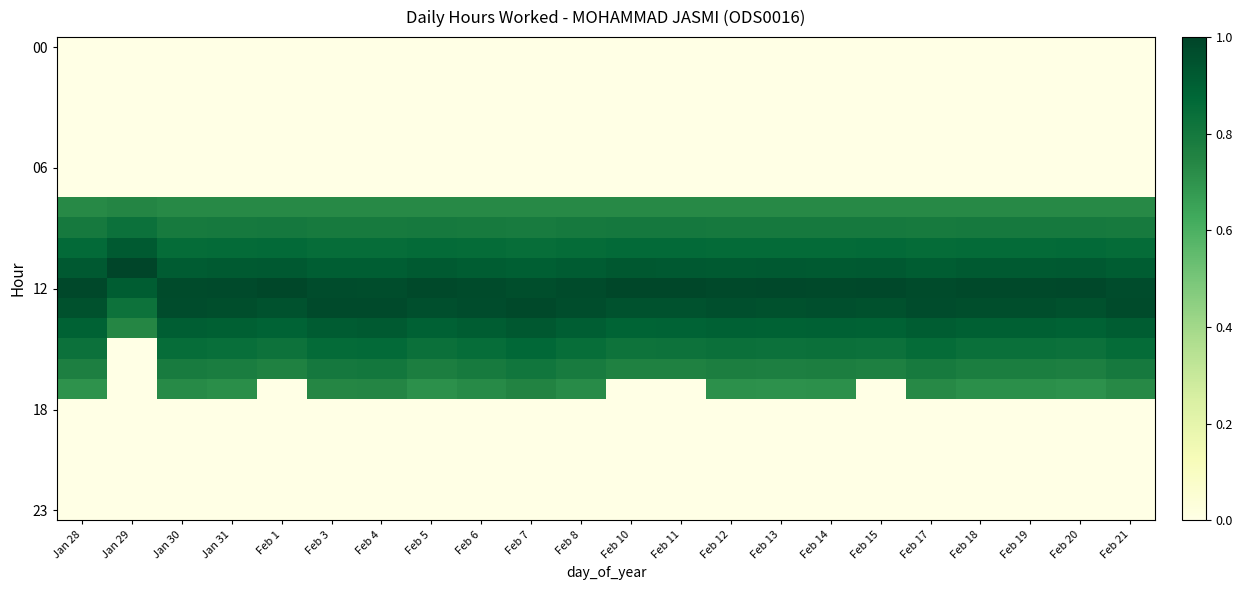

Which has a higher value, Feb 8 or Feb 5?

Feb 8